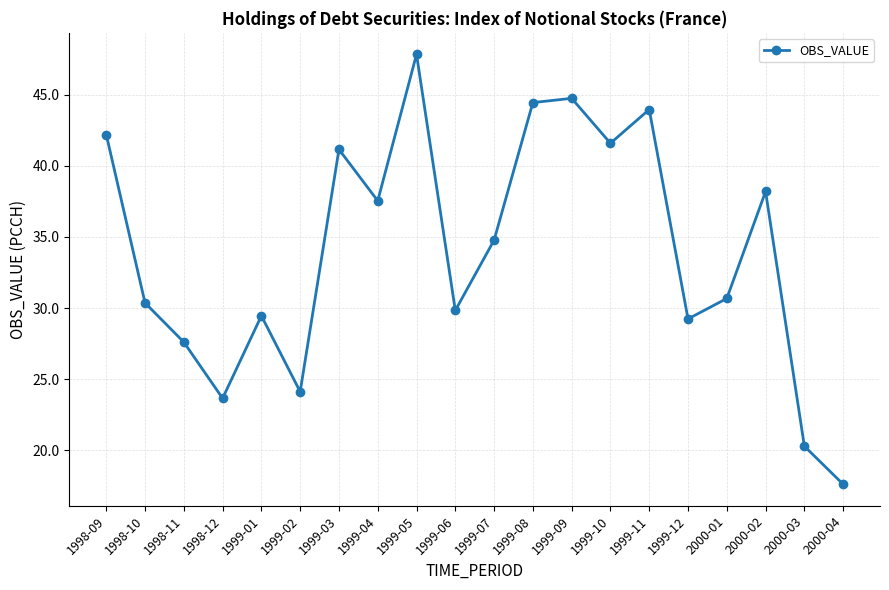

The value at 1999-10 is 41.6. True or false?

True